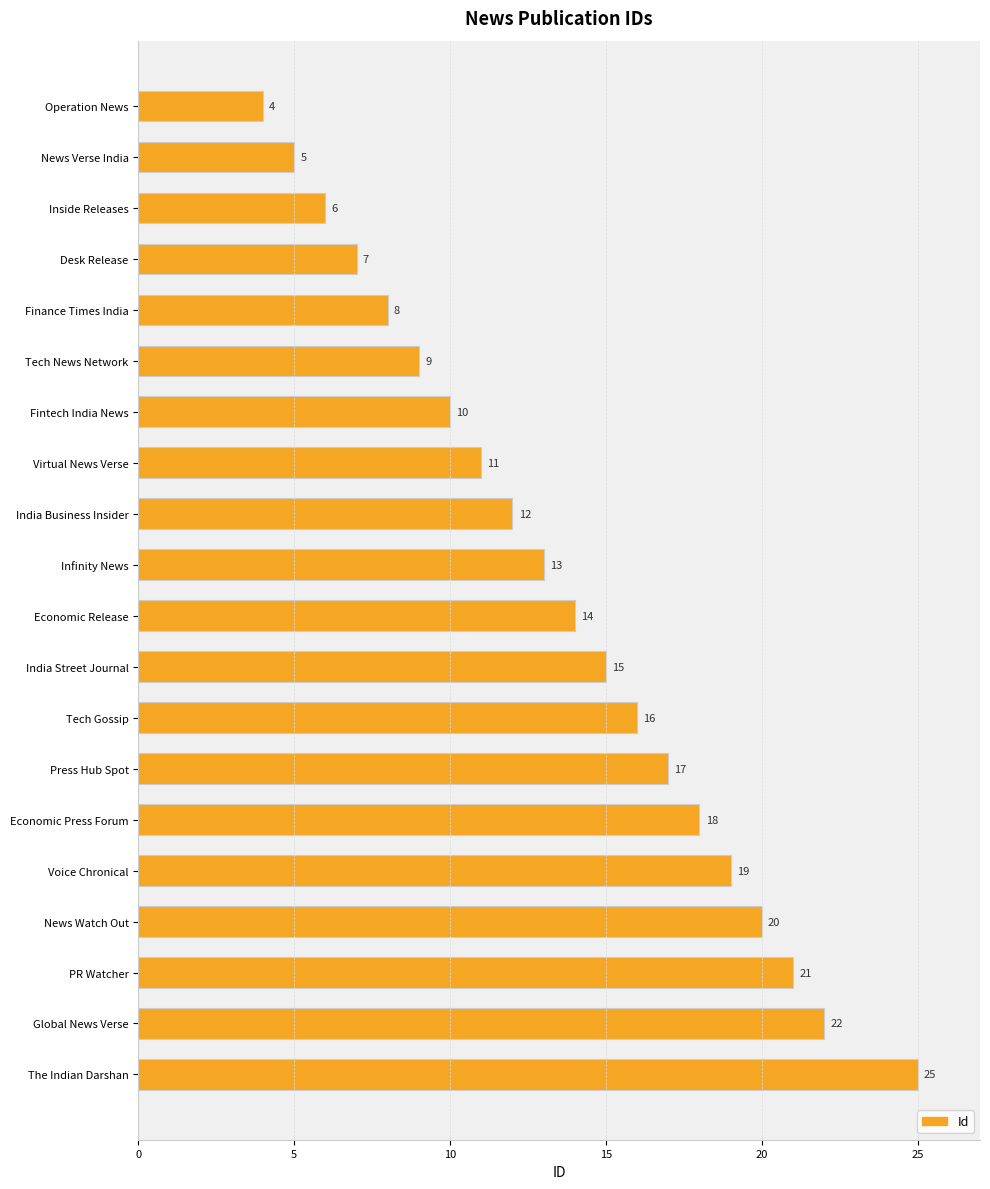

What is the change in value from News Watch Out to PR Watcher?

+1